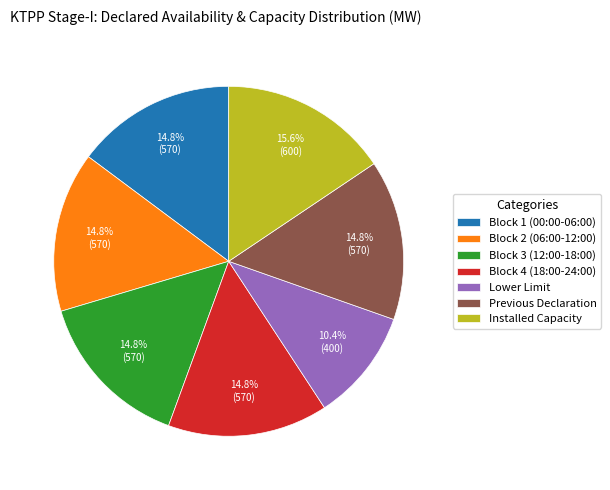

What is the smallest slice in the pie chart?

Lower Limit